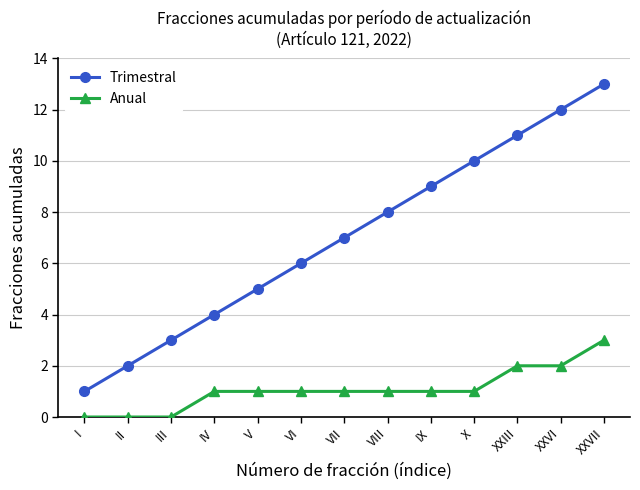

True or false: Anual and Trimestral intersect in this chart.

False